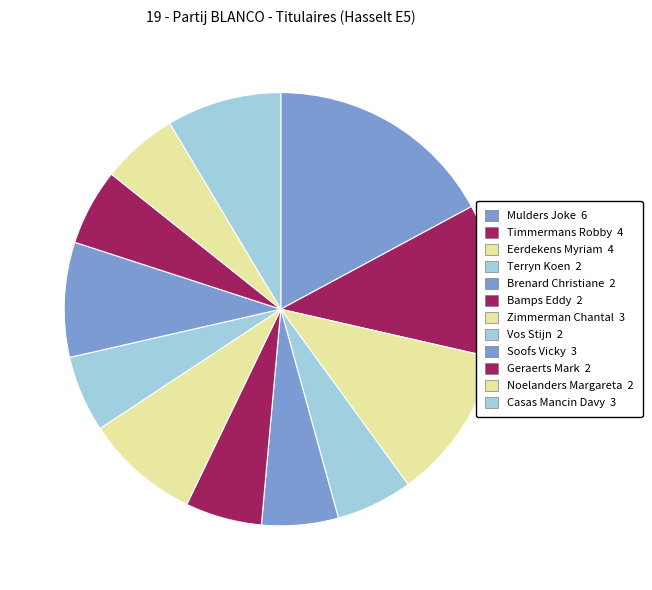

What percentage is the Brenard Christiane slice, to the nearest percent?

6%